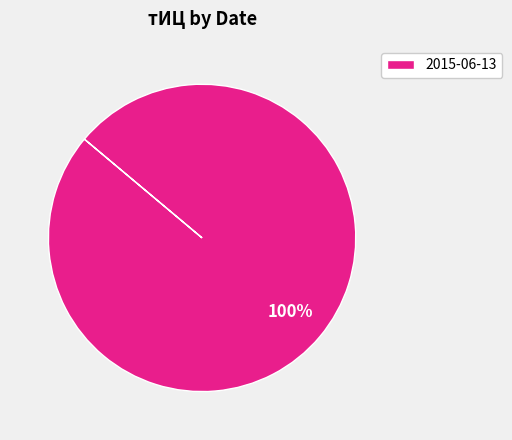

The 2015-06-13 slice represents 100% of the pie. True or false?

True